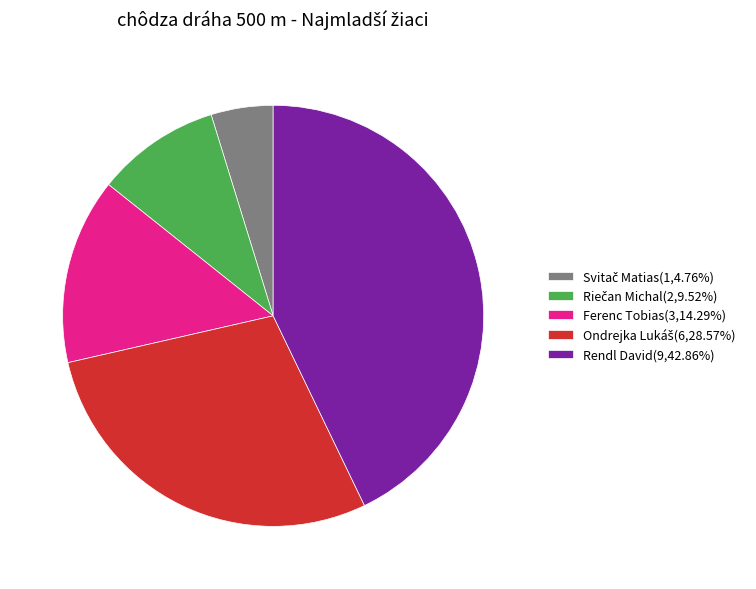

Is there a majority slice in this chart?

No